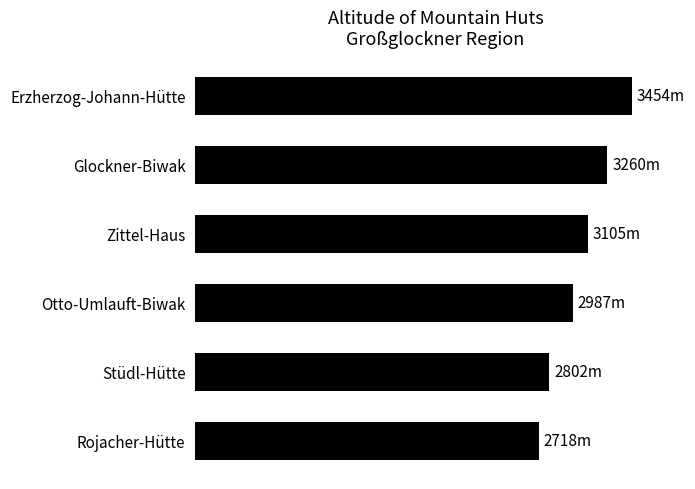

Where is the data nearest to the value 3086?

Zittel-Haus